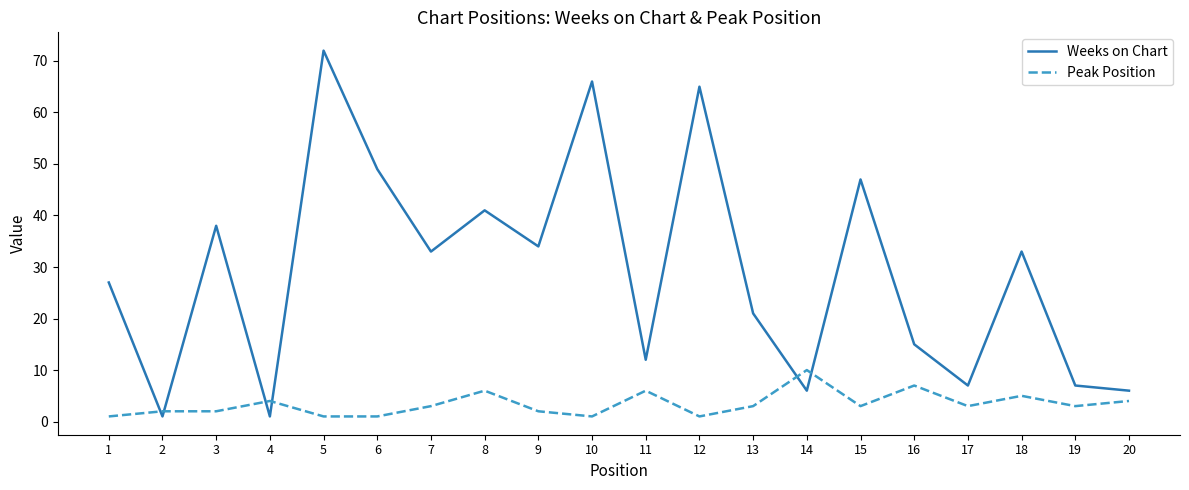

Which category has the highest value across all series?

5